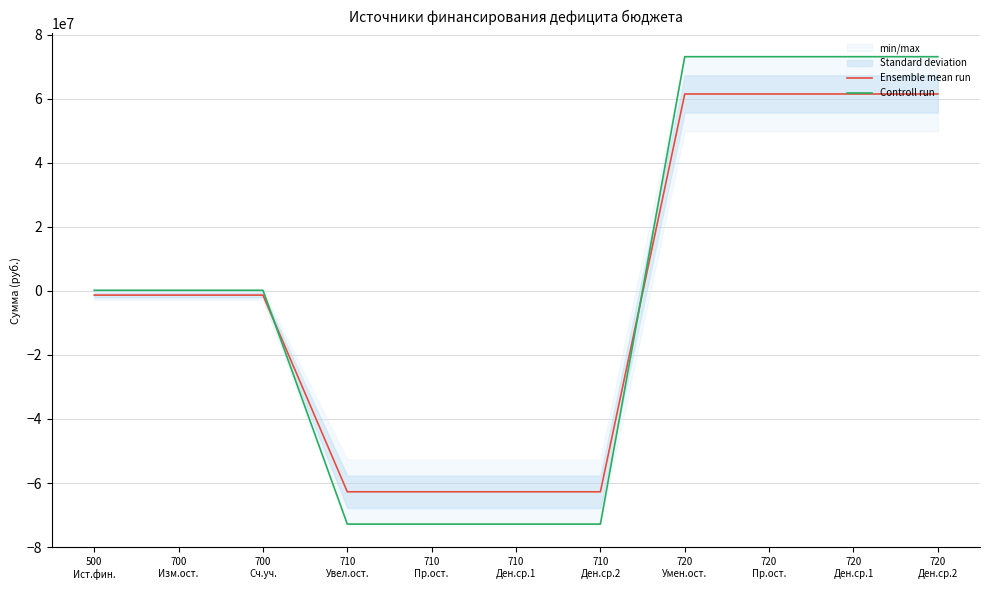

Is this an area chart (filled region under the line)?

No